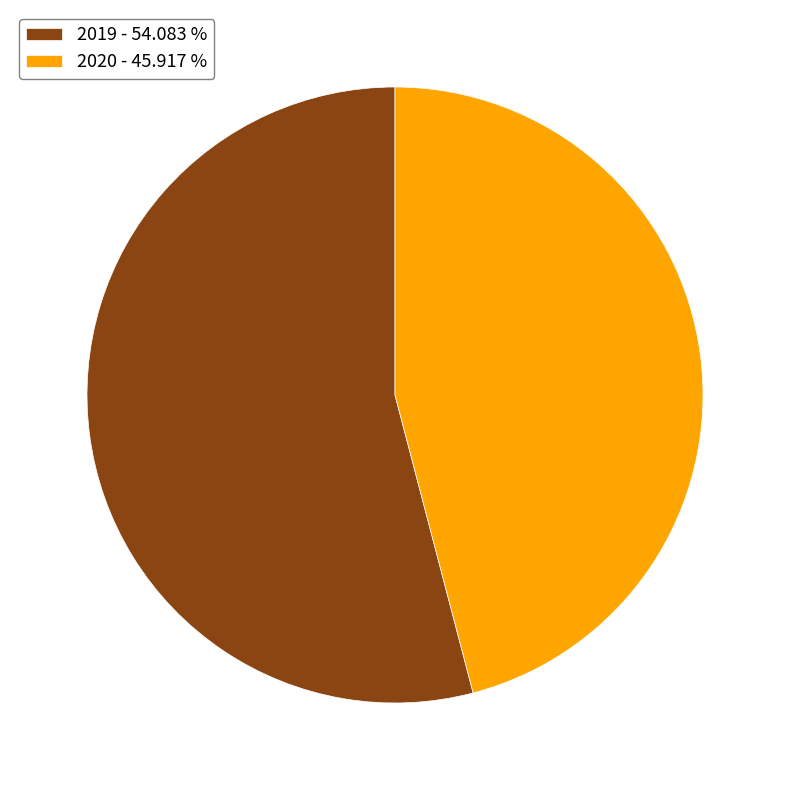

Rank the categories by value from lowest to highest.

2020, 2019